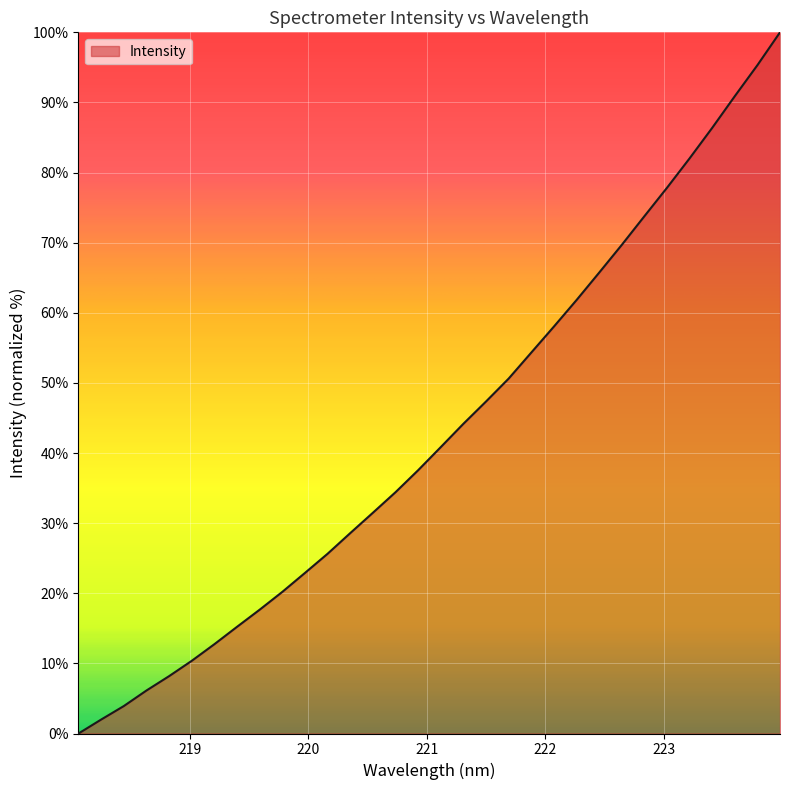

How many categories are shown in the chart?

32